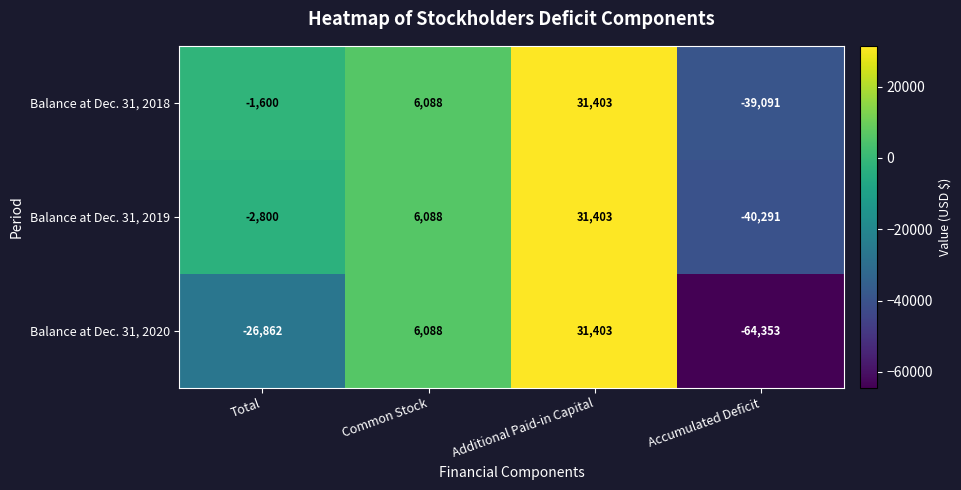

Which category has the highest value in the Balance at Dec. 31, 2020 series?

Additional Paid-in Capital